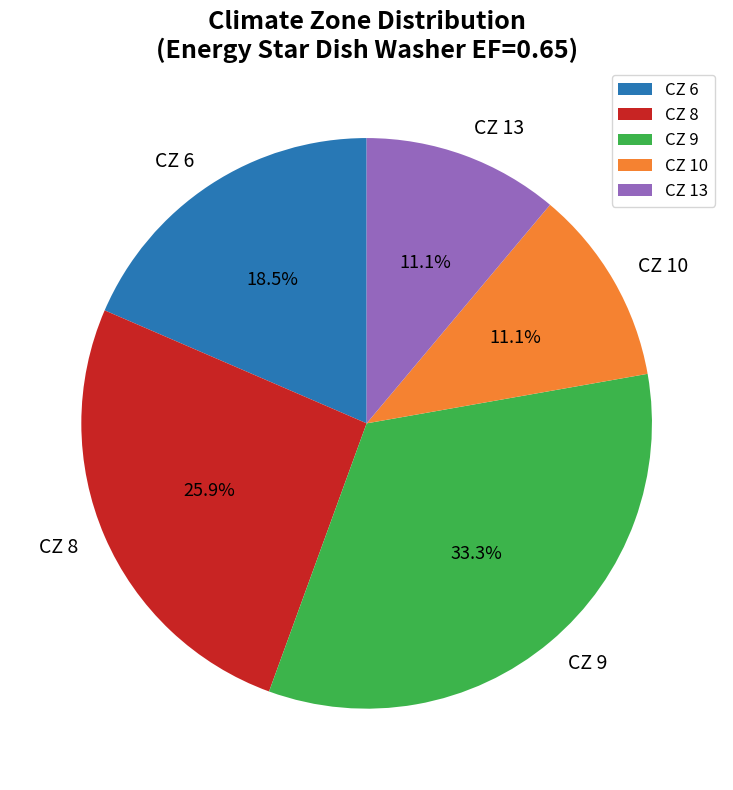

How many segments does this pie chart have?

5